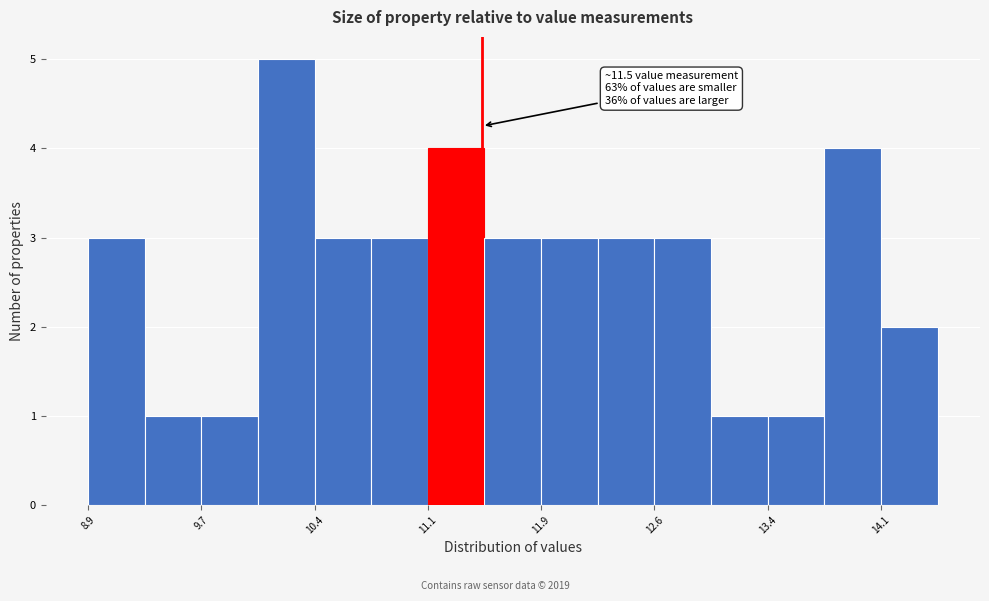

Read against the x-axis, roughly where is the centre of the tallest bar?

10.2